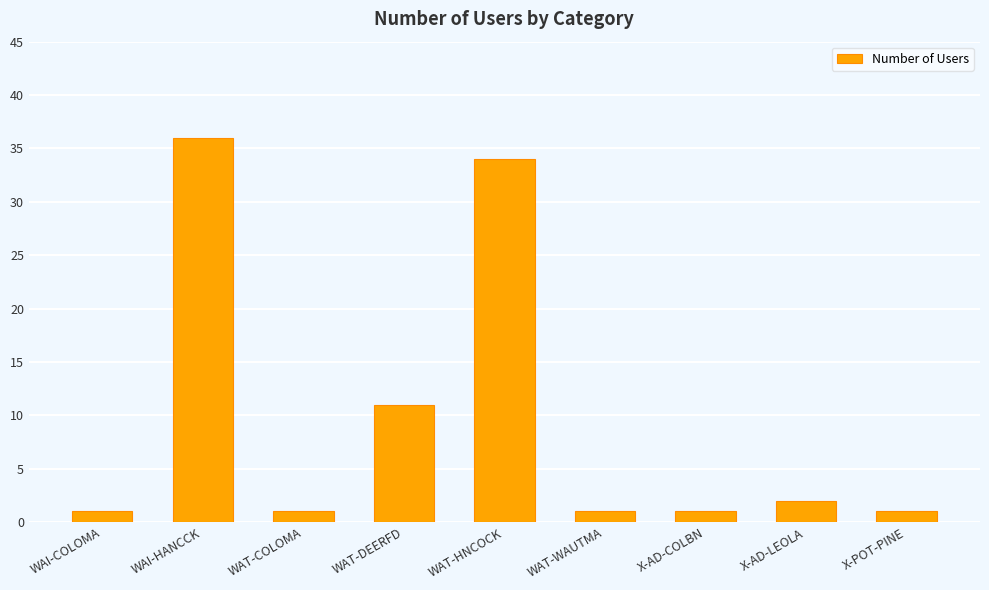

The chart shows a value of 36 at WAI-HANCCK. True or false?

True